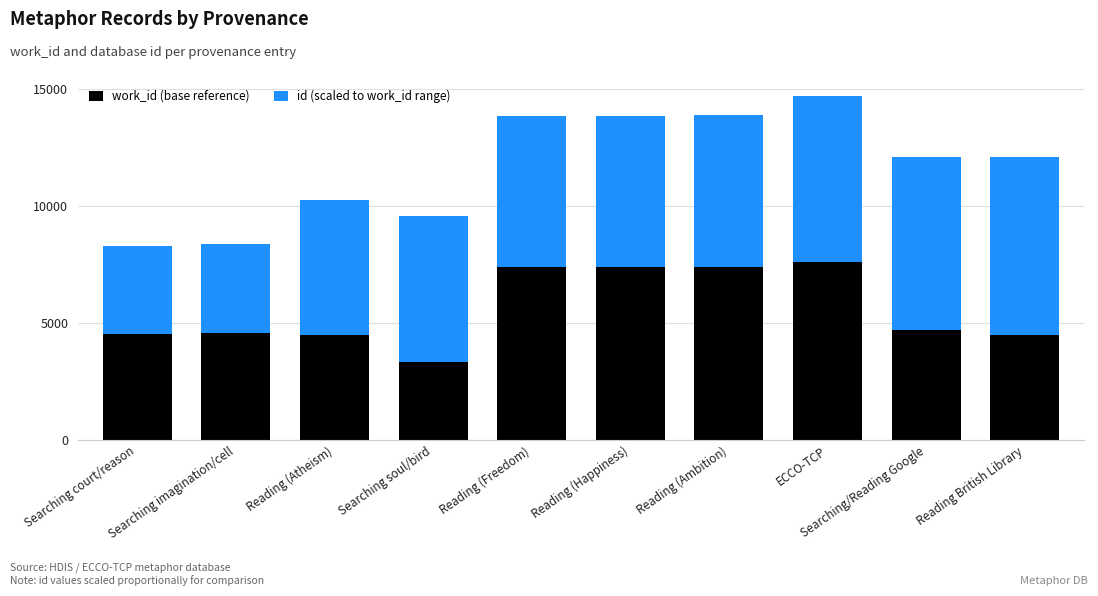

Read the work_id (base reference) value at Searching imagination/cell.

4569.0